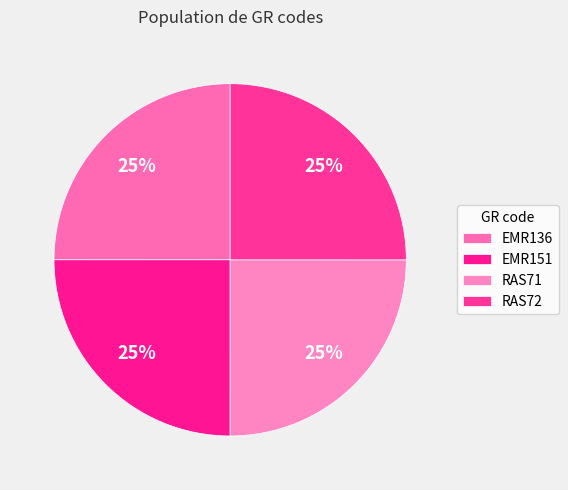

How many segments does this pie chart have?

4